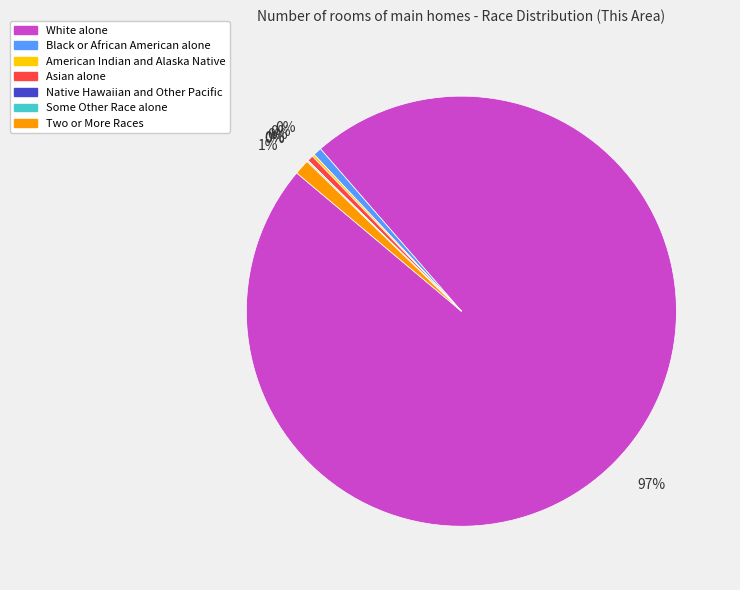

Is the sum of American Indian and Alaska Native and Asian alone greater than half?

No